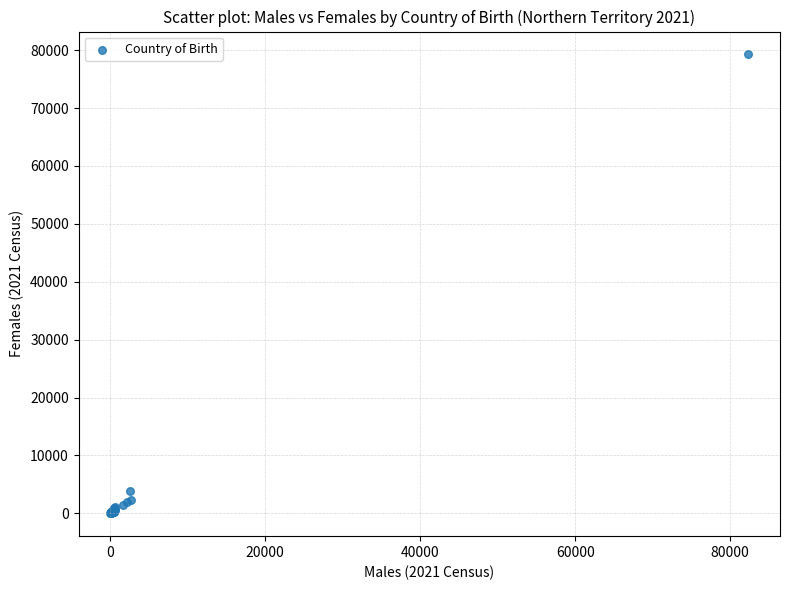

What Y value in the scatter plot is closest to 39634?

3801